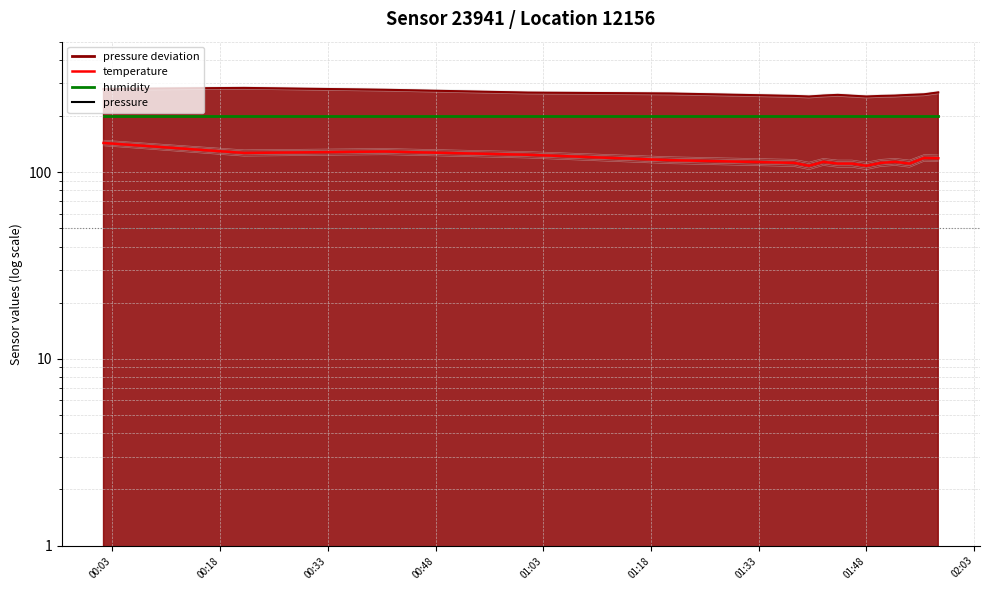

Which label corresponds to the largest value in the chart?

00:18